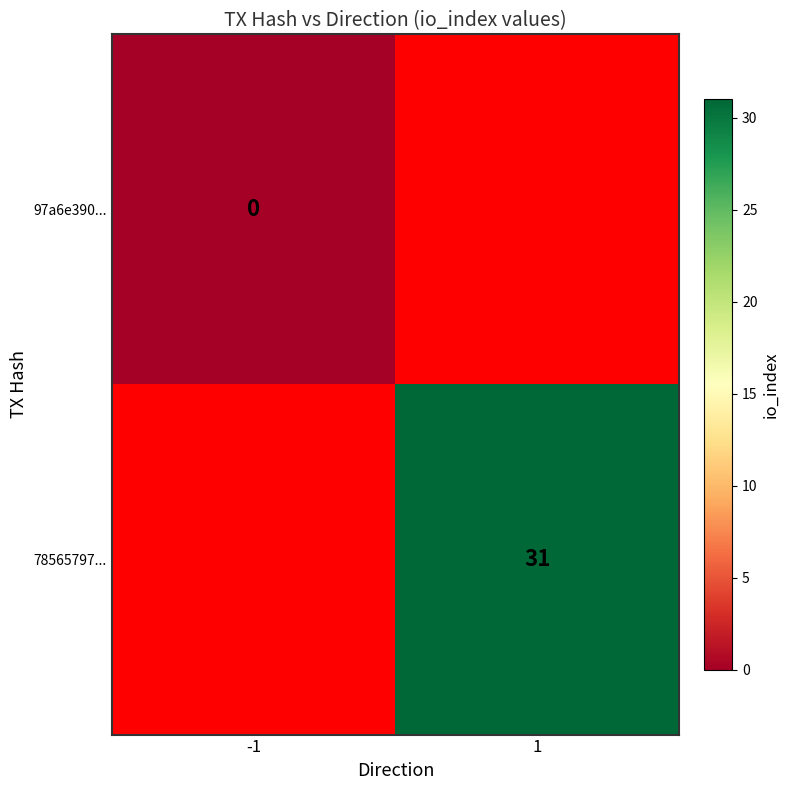

At how many categories does at least one series exceed 2?

1